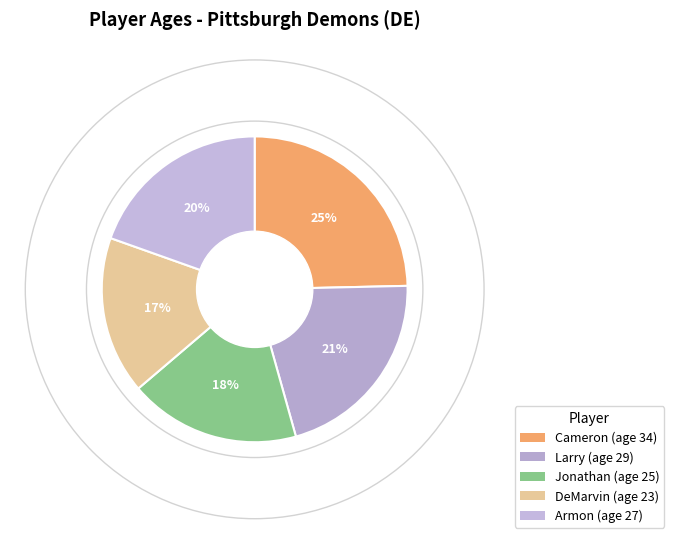

To the nearest percent, what percentage of the pie is Larry?

21%